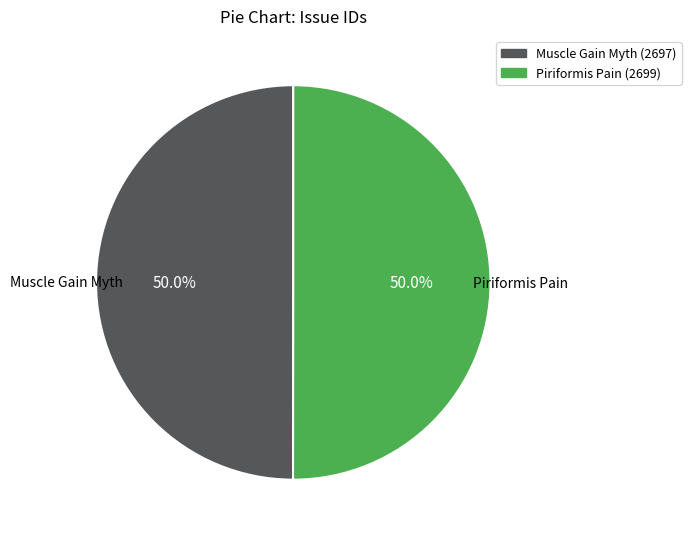

Count the number of slices in the pie.

2